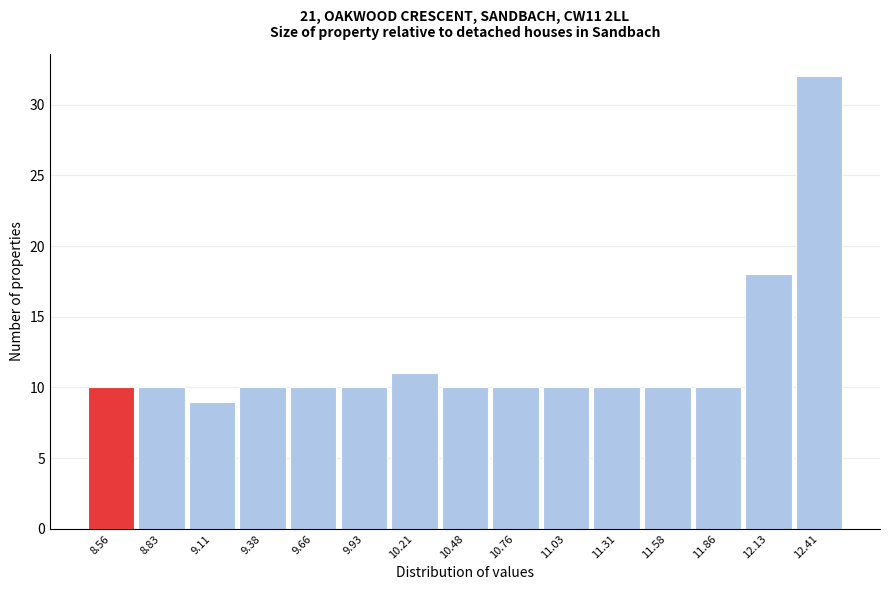

Reading left to right, transcribe all the data shown in this chart.

10	10	9	10	10	10	11	10	10	10	10	10	10	18	32